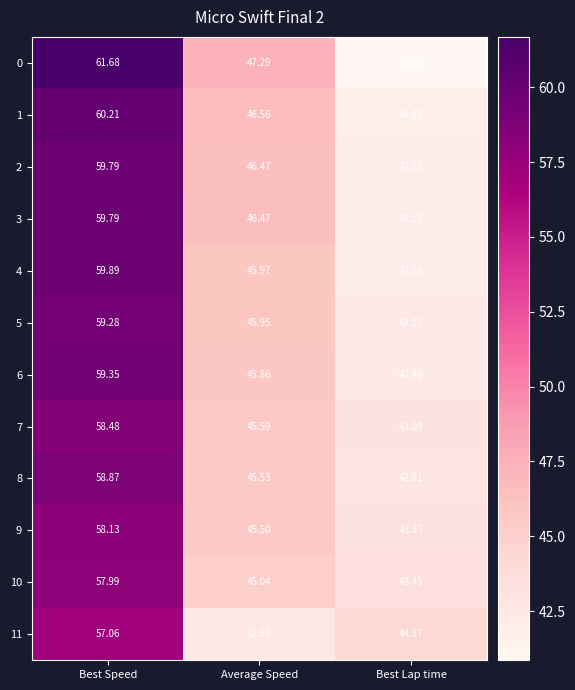

At which category is the sum across all series the highest?

Best Speed